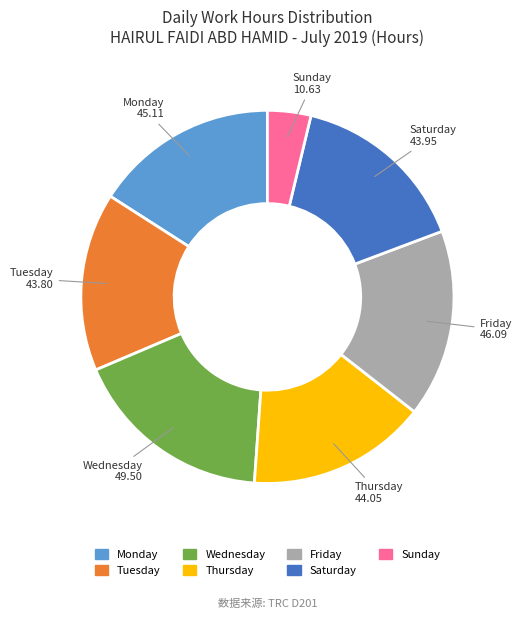

Does any single category account for the majority?

No